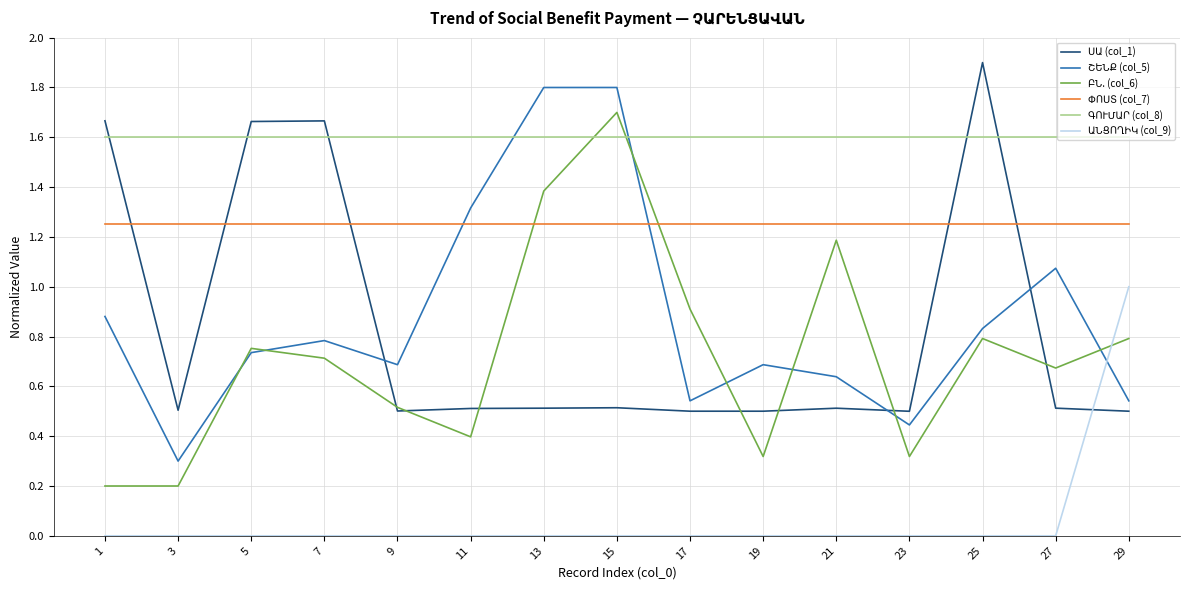

What is the total value across all series at 25?

6.4